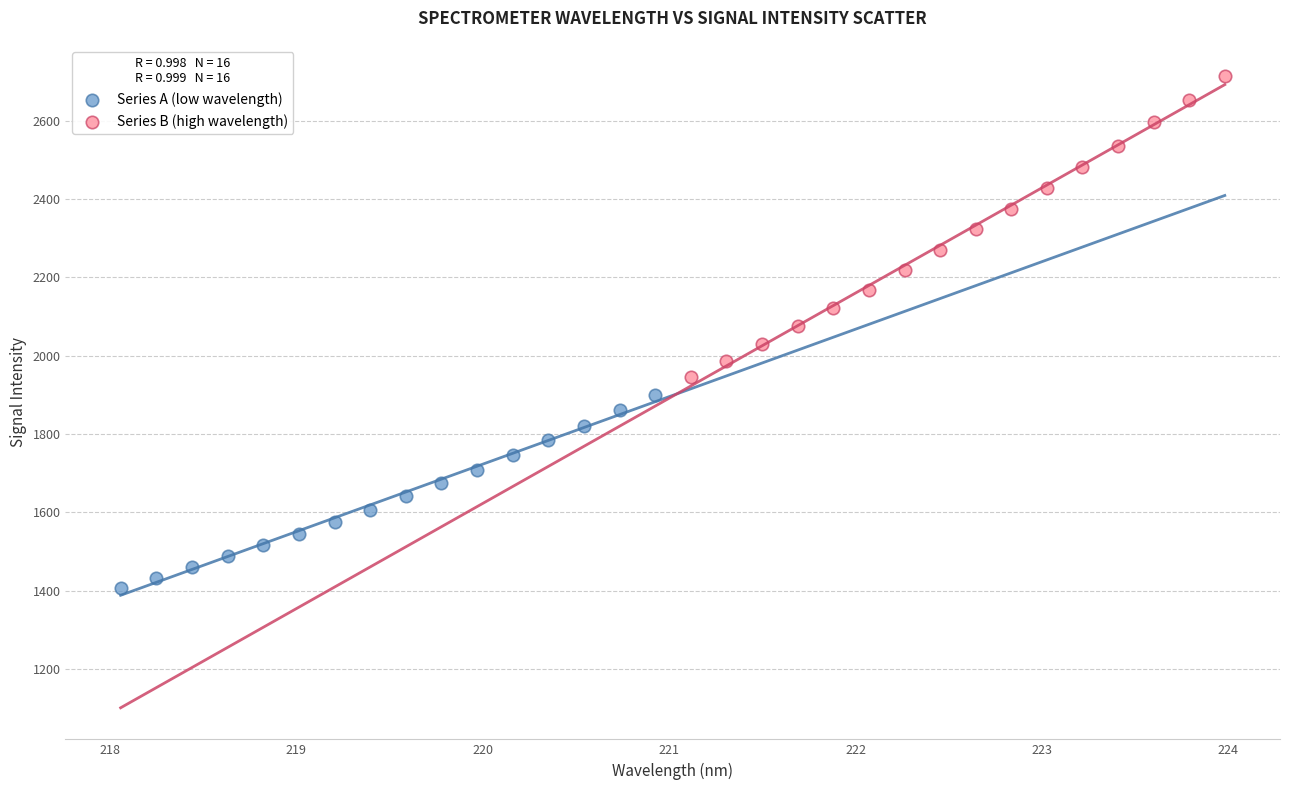

Which series contains the lowest Y value?

Series A (low wavelength)